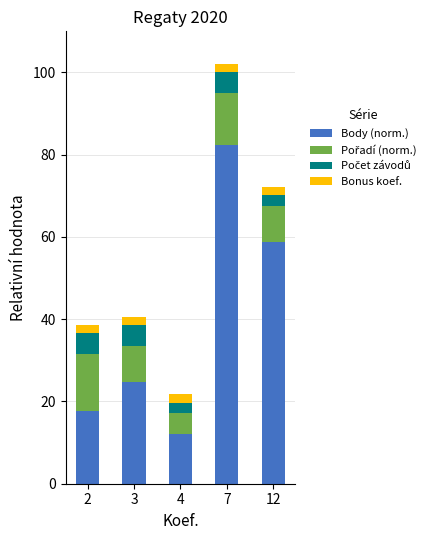

At which category is the sum across all series the highest?

7